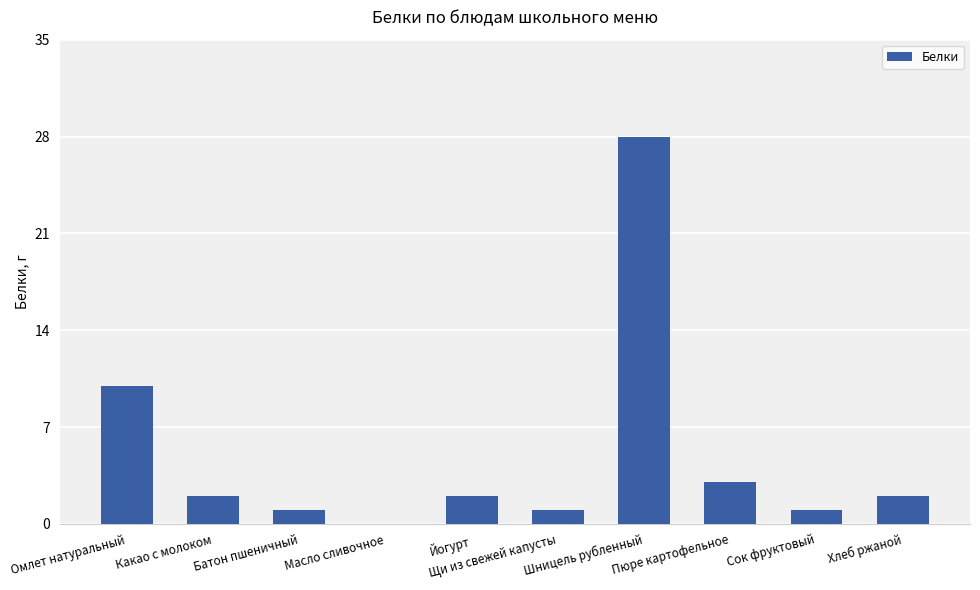

What is the ratio of the value at Батон пшеничный to the value at Пюре картофельное?

0.3